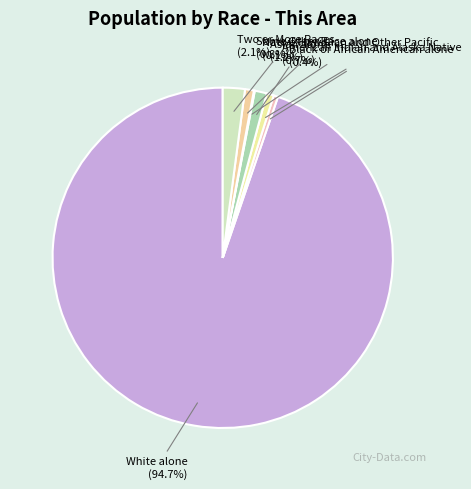

What portion of the pie excludes Some Other Race alone?

99.2%